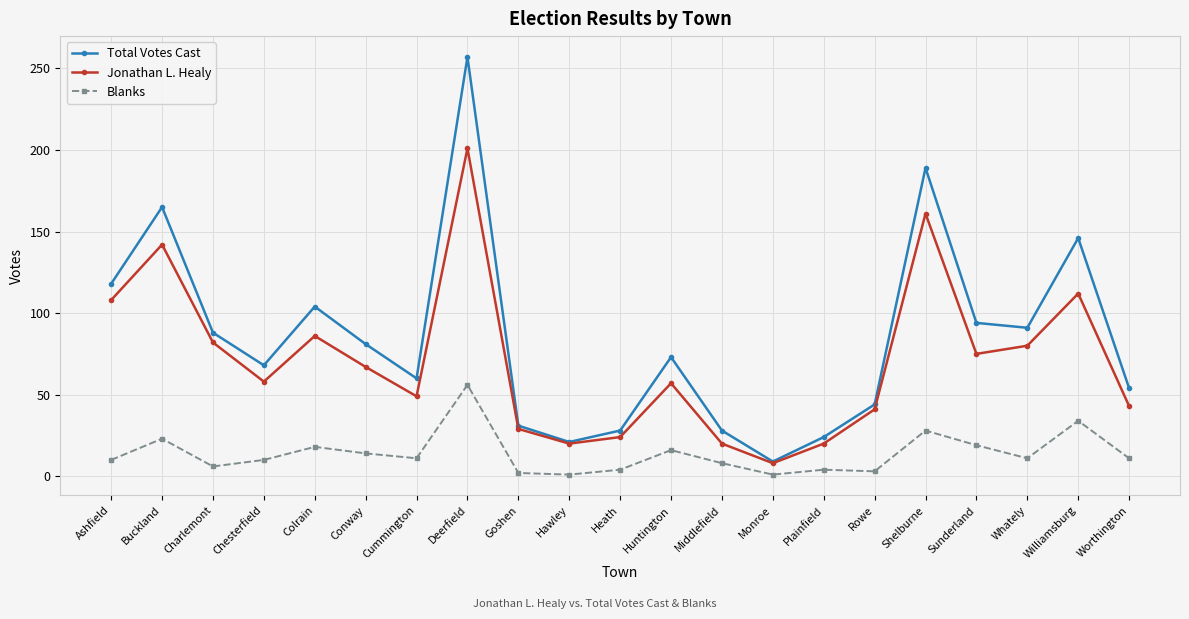

What is the average value of the Total Votes Cast series?

84